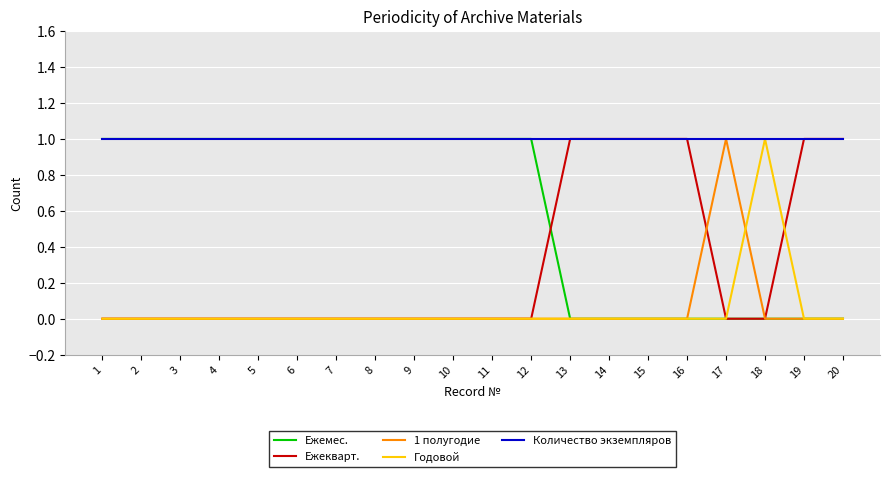

True or false: Годовой and 1 полугодие cross at least once.

True